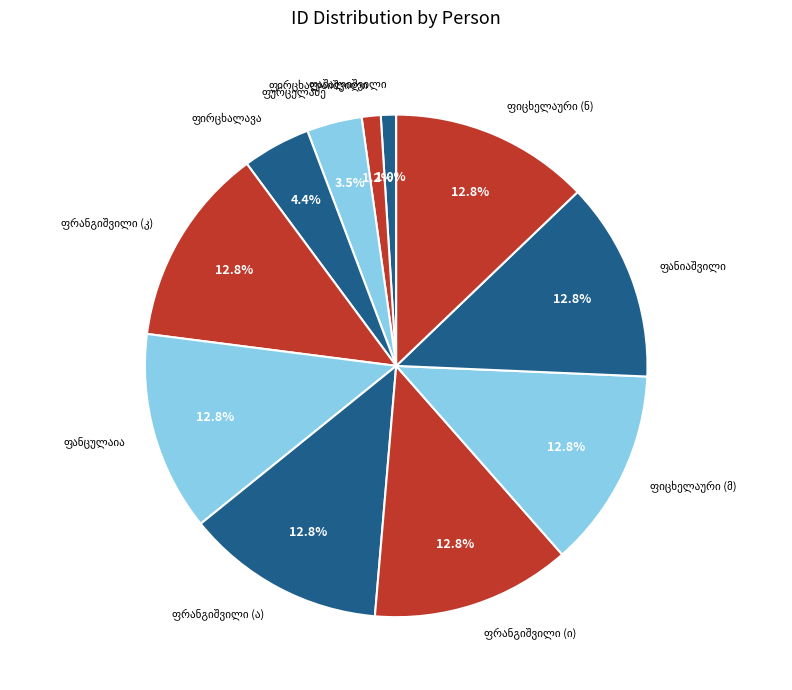

Is there a majority slice in this chart?

No